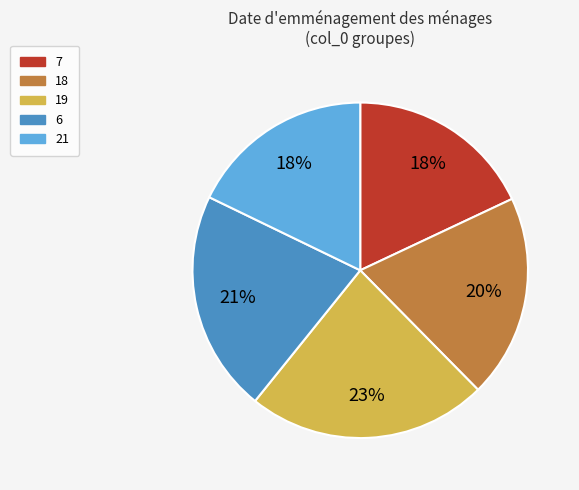

To the nearest percent, what is the difference between the largest and smallest slice percentages?

5%